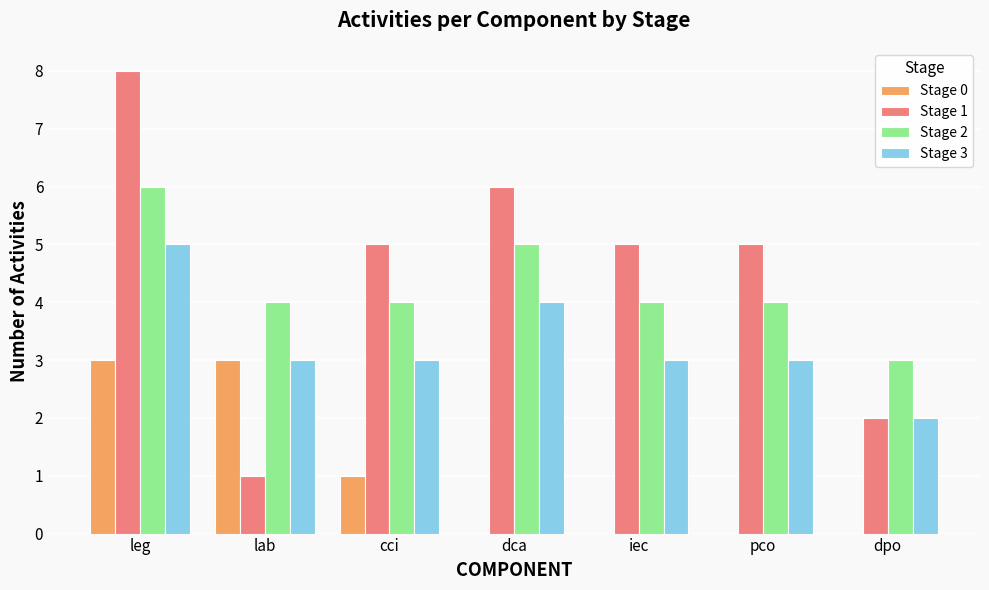

At which category is the sum across all series the highest?

leg